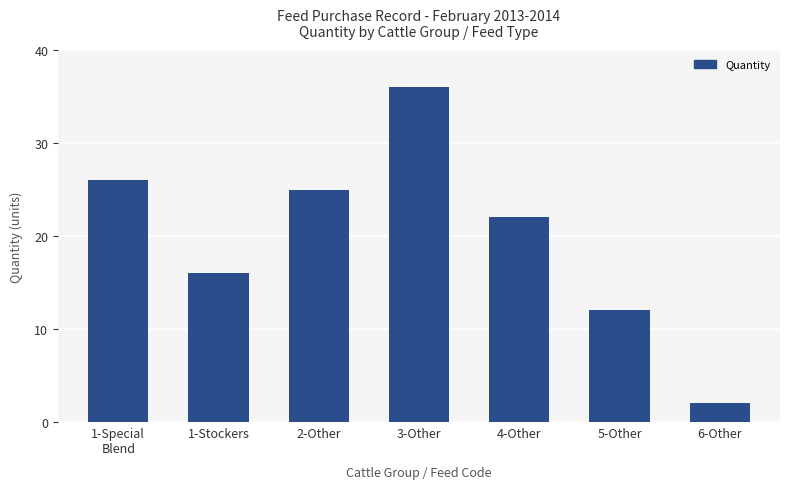

List the labels in order of value, smallest first.

6-Other, 5-Other, 1-Stockers, 4-Other, 2-Other, 1-Special
Blend, 3-Other